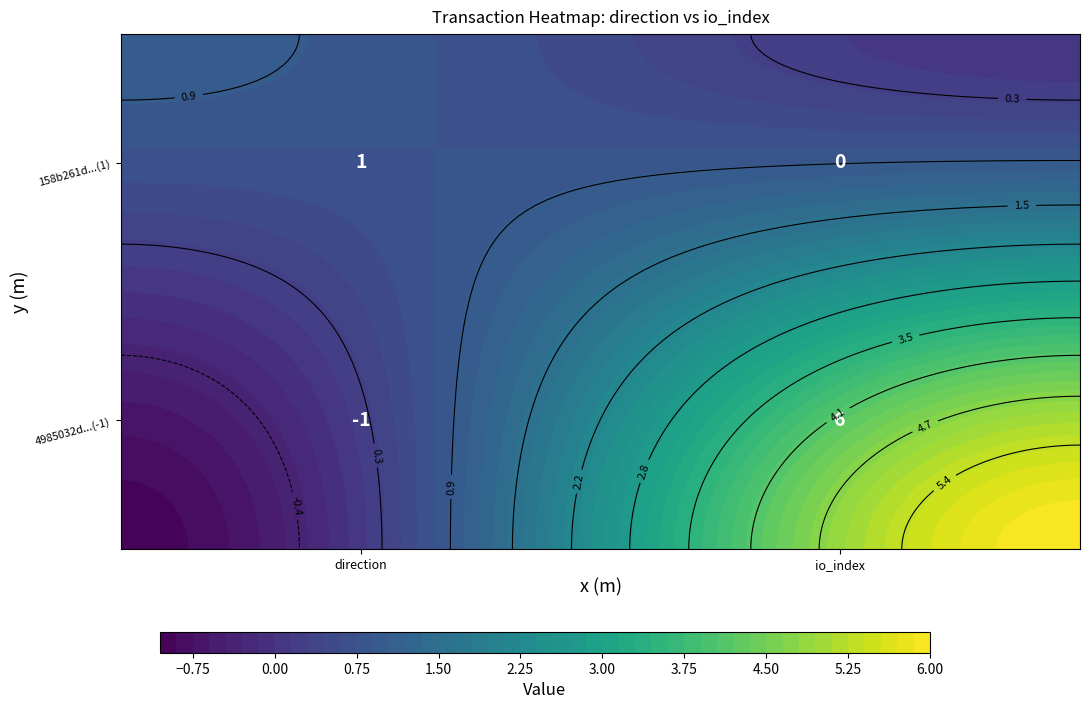

Read the 4985032d2476f4850c29c02bb1c59e7fc0a76d5 value at 1.

6